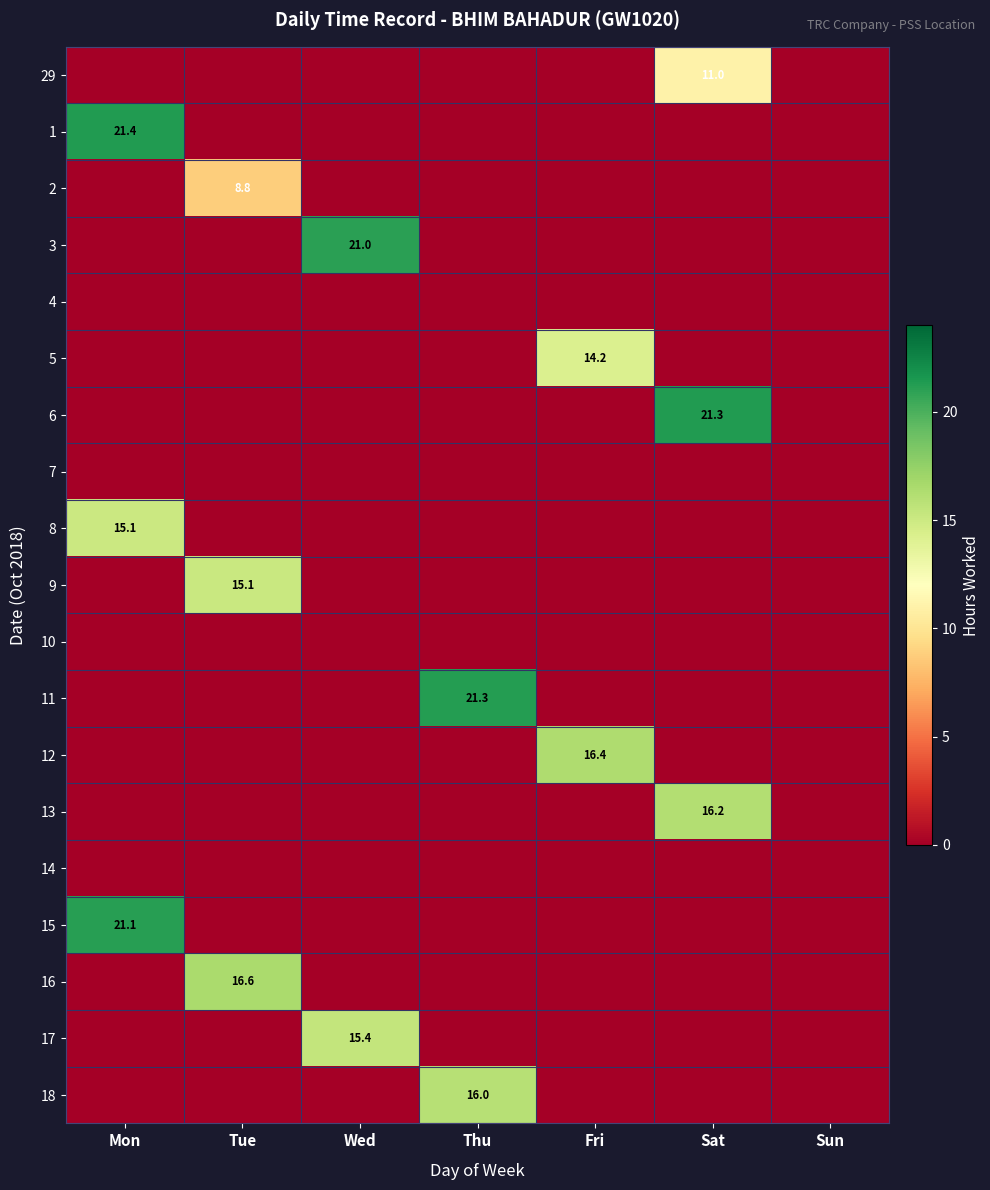

True or false: 9 has a value of 21.6 at Tue.

False